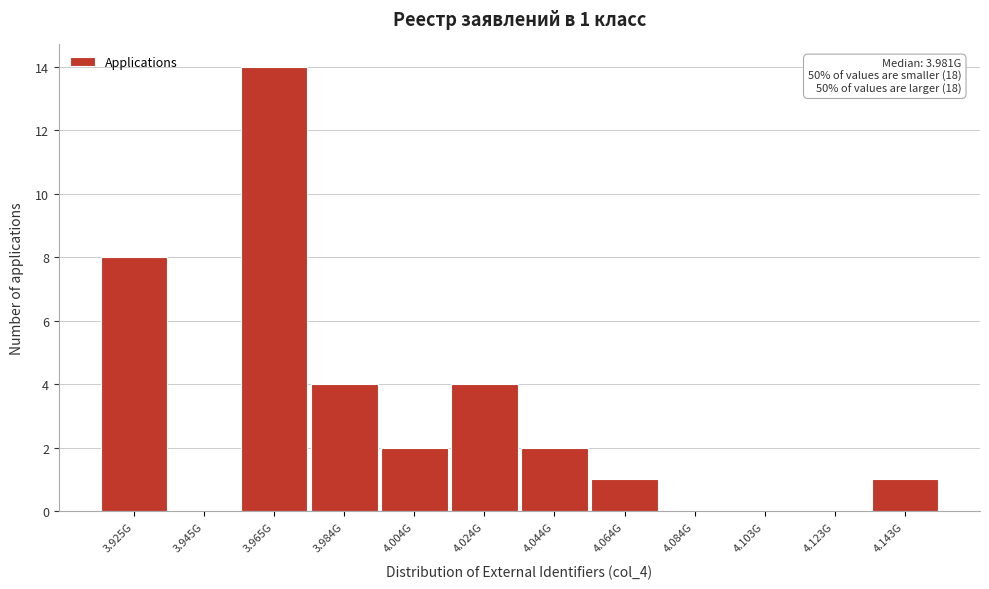

Reading left to right, what are all the values shown in this chart?

3.925G=8	3.945G=0	3.965G=14	3.984G=4	4.004G=2	4.024G=4	4.044G=2	4.064G=1	4.084G=0	4.103G=0	4.123G=0	4.143G=1